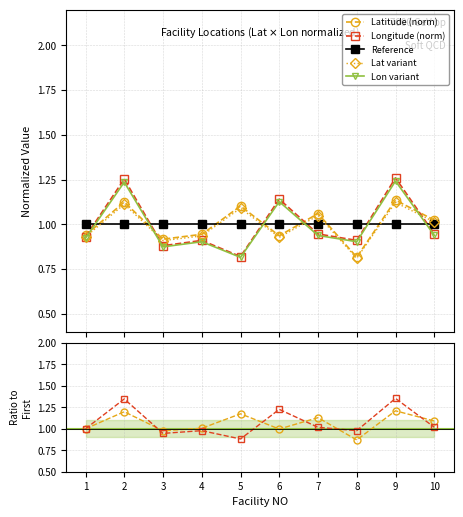

Where is the first local maximum for Longitude?

2